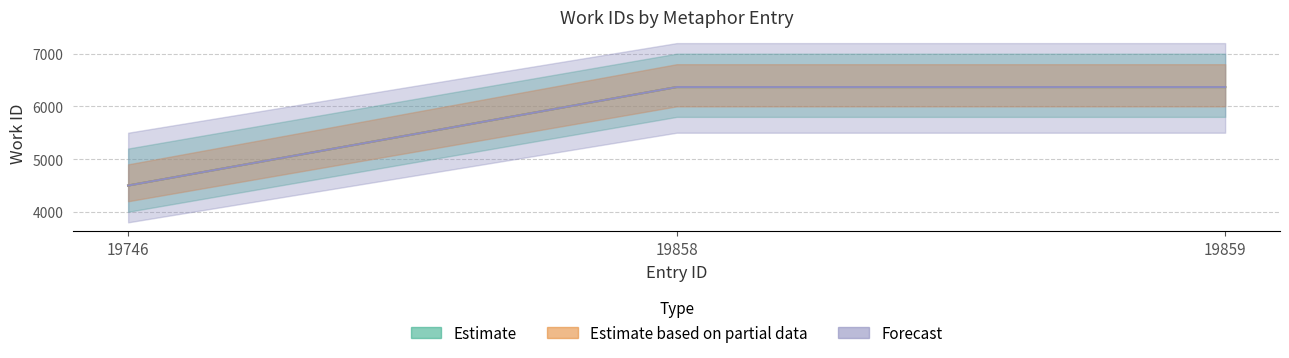

What is the average value of the Estimate based on partial data series?

5743